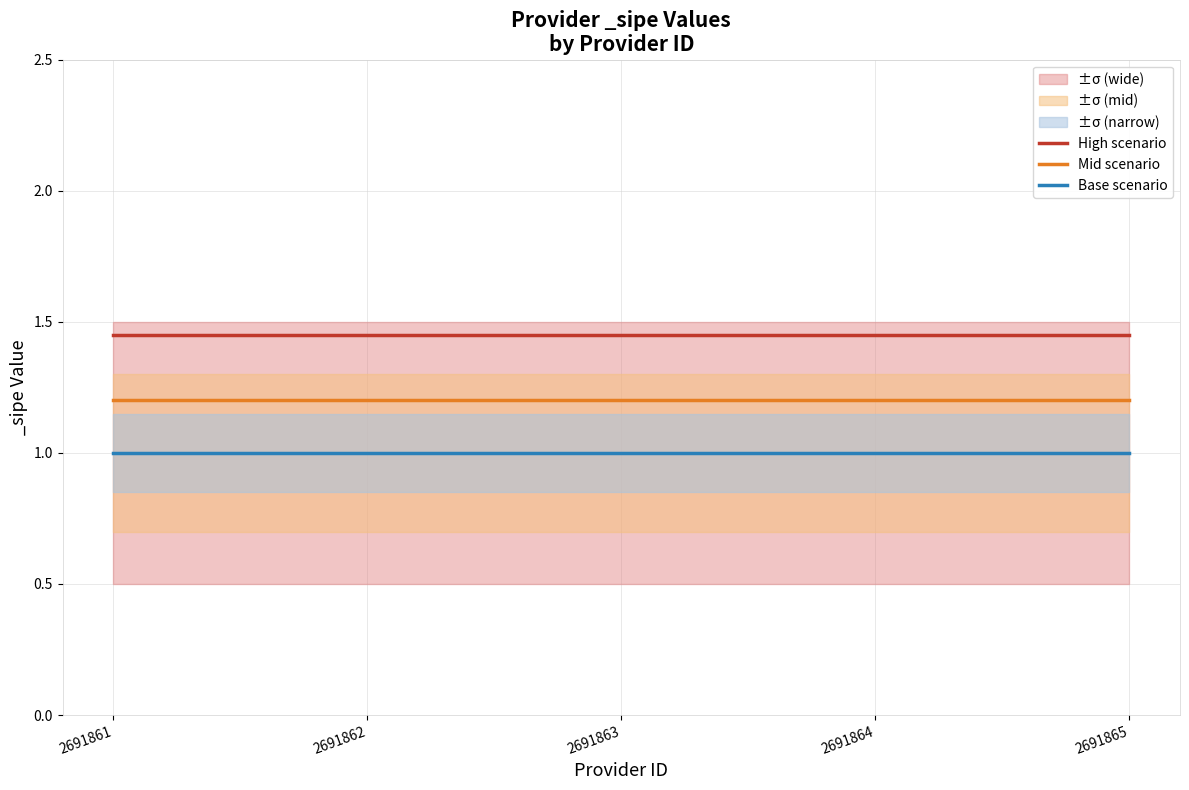

What are all the series names shown in the legend?

High scenario, Mid scenario, Base scenario